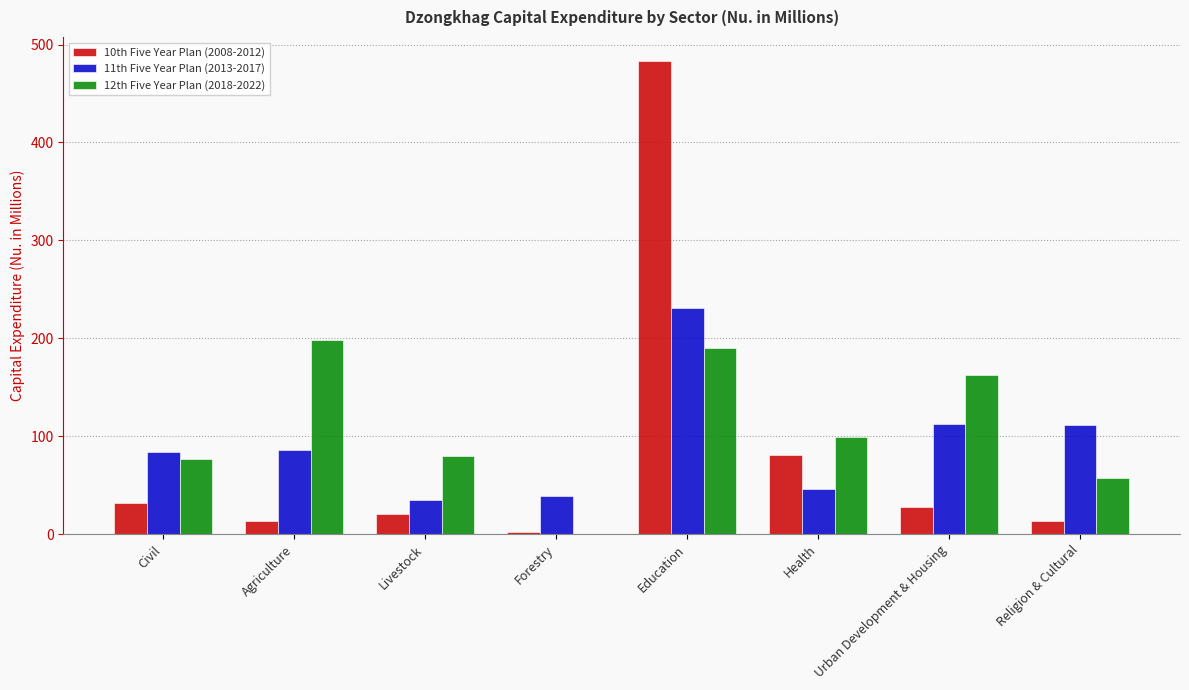

Which category has the highest value in the 11th Five Year Plan (2013-2017) series?

Education